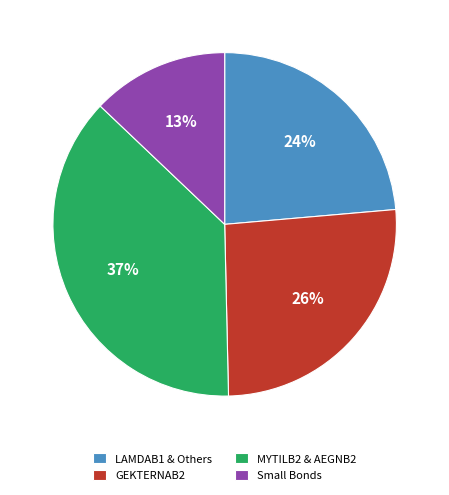

Between LAMDAB1 & Others and GEKTERNAB2, which is larger?

GEKTERNAB2